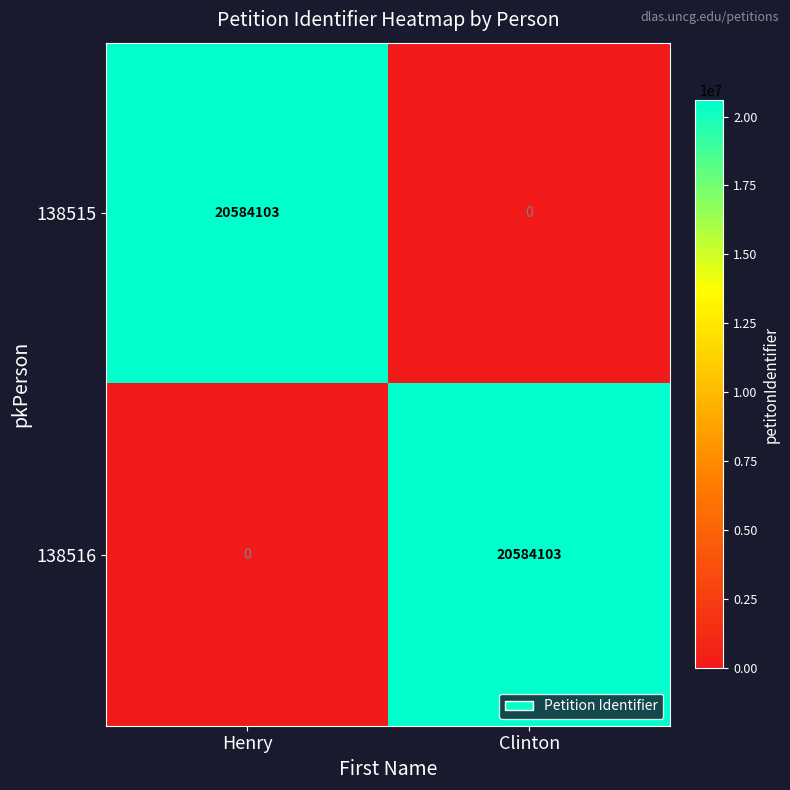

What is the spread (max minus min) of values at Henry?

20584103